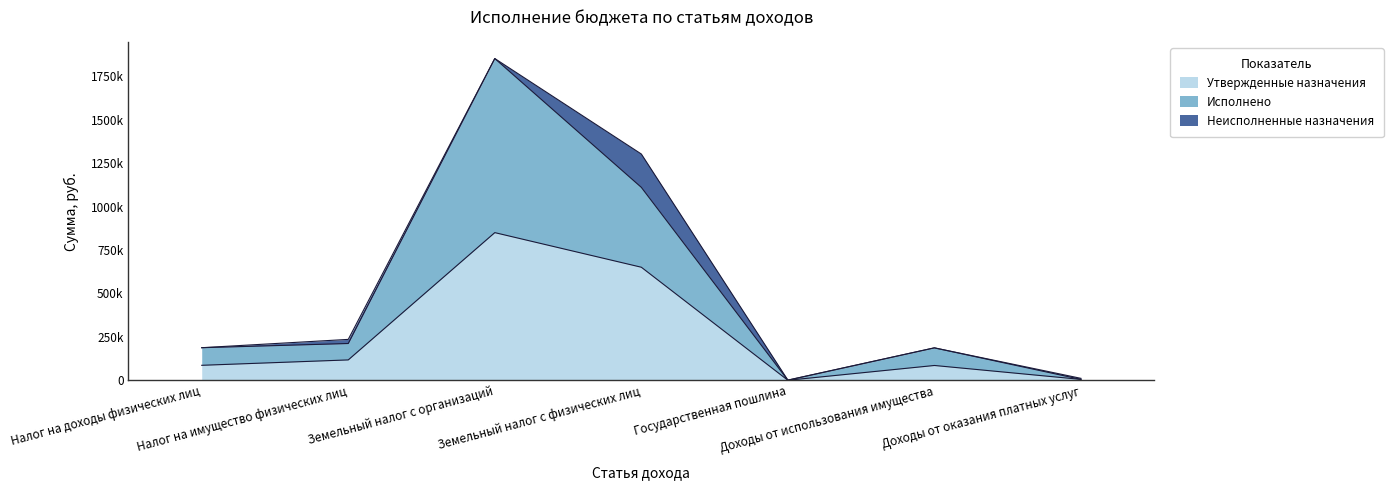

What value does the Исполнено series have at Доходы от оказания платных услуг?

6000.0